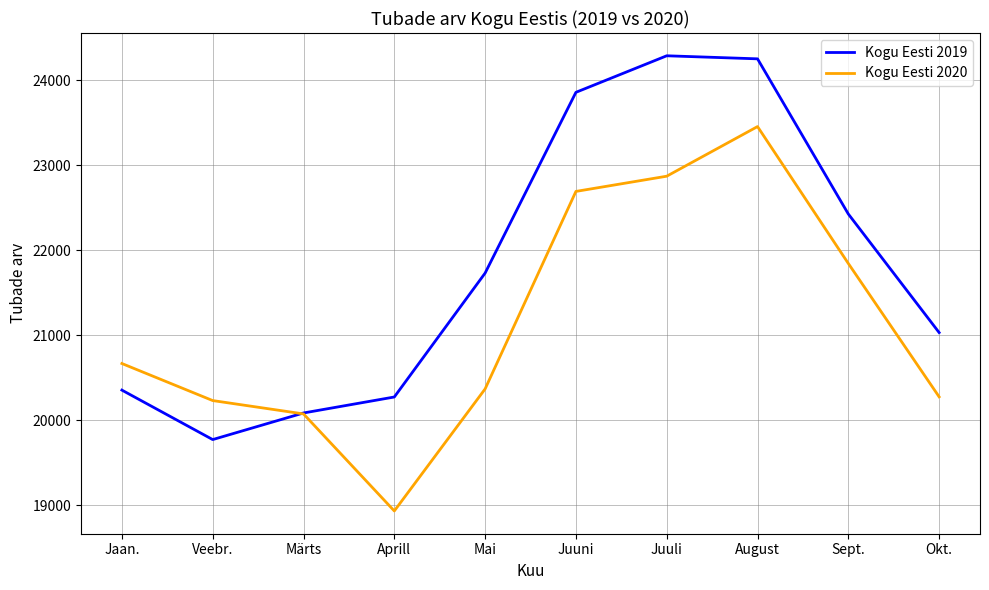

Which series has the largest total across all categories?

Kogu Eesti 2019